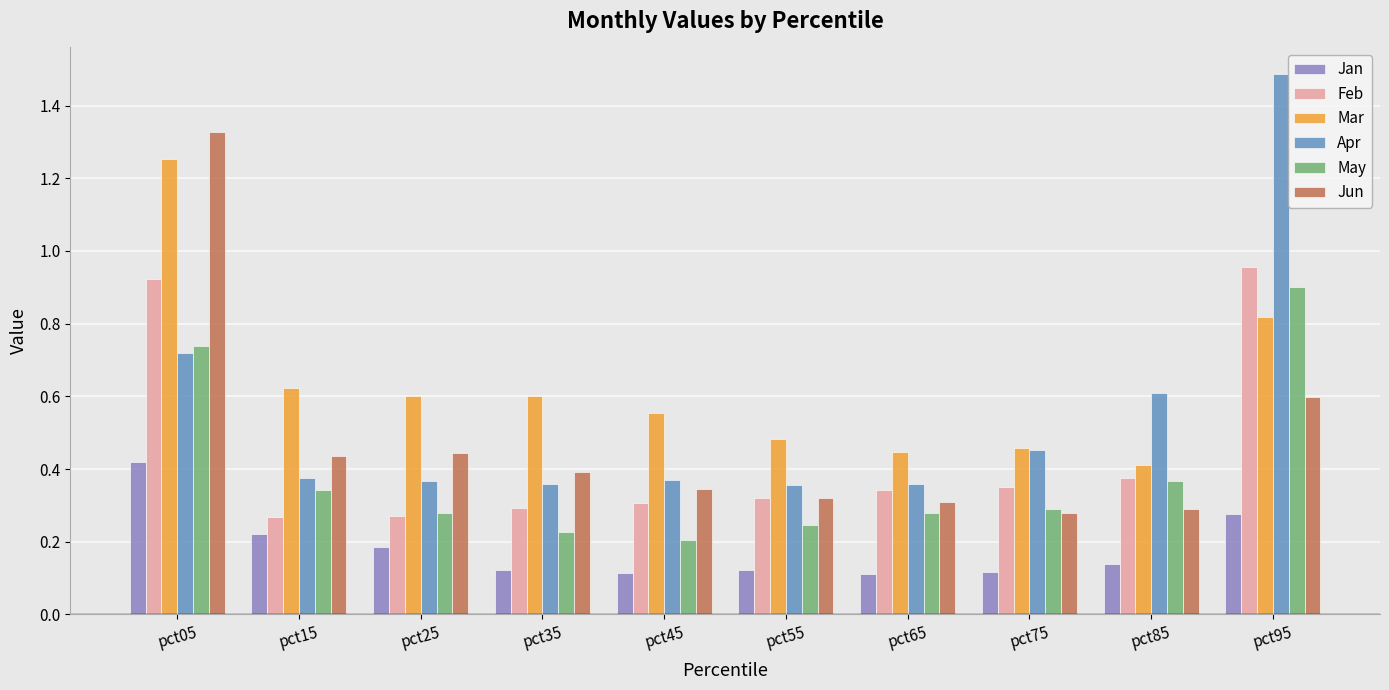

Which category has the highest value across all series?

pct95